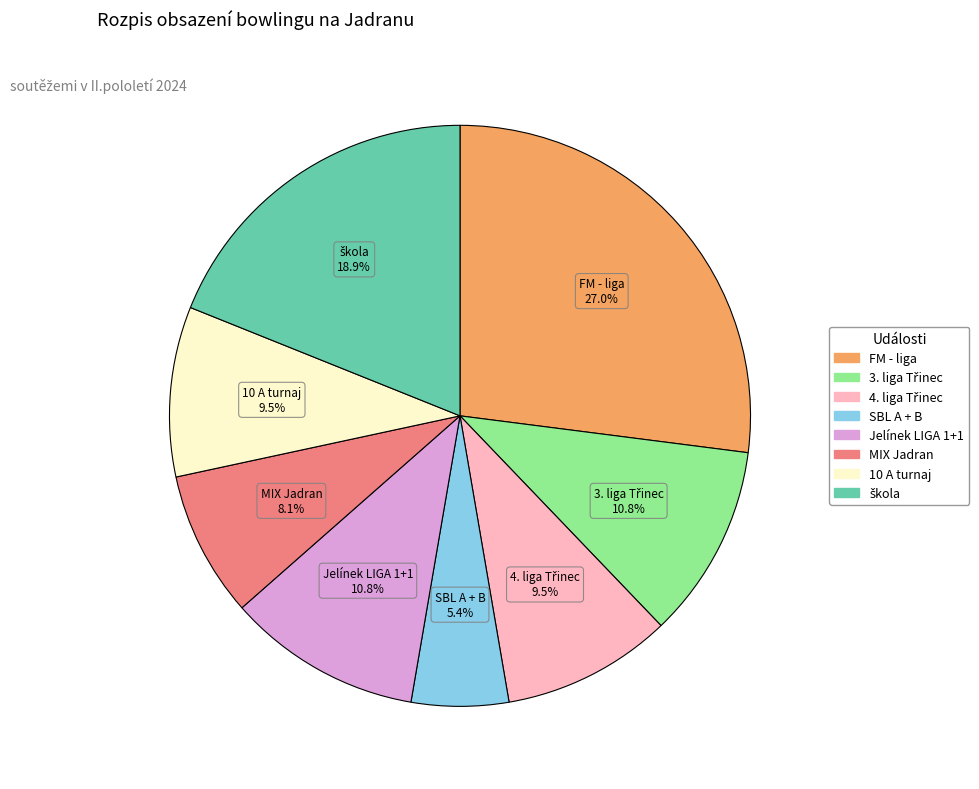

Which has a higher value, Jelínek LIGA 1+1 or FM - liga?

FM - liga